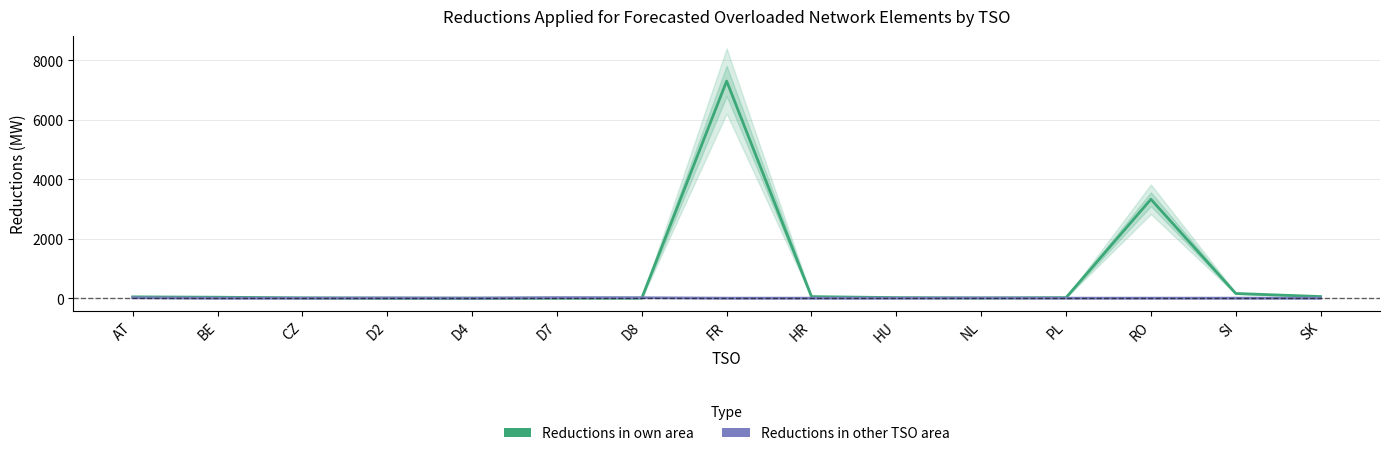

What value does the Reductions in own area series have at HU?

17